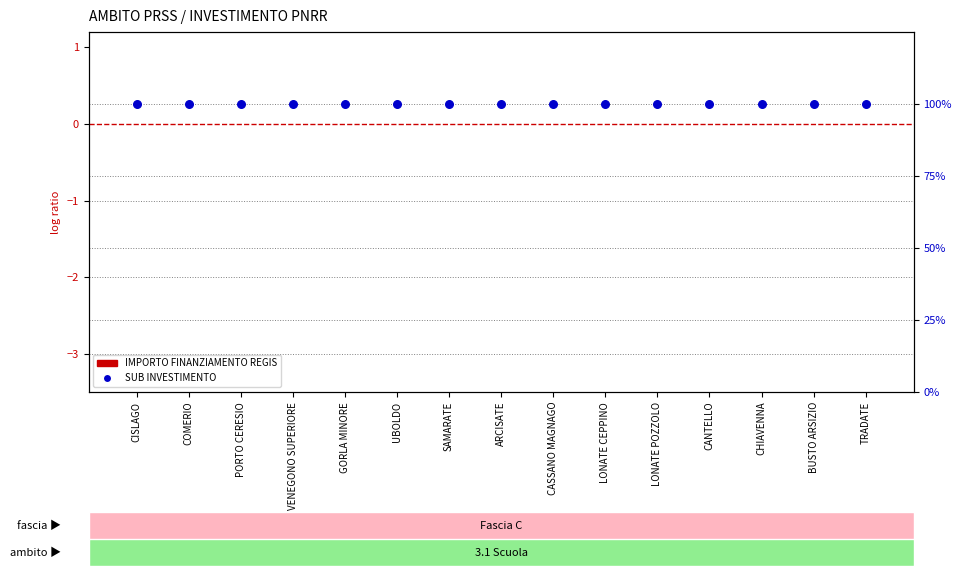

Which series has the largest Y range (max minus min)?

IMPORTO FINANZIAMENTO REGIS